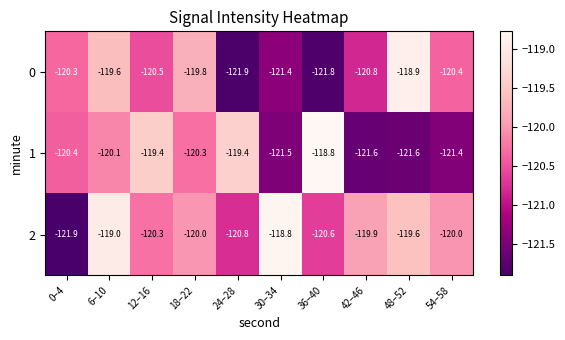

What is the highest value of the 2 series?

-118.8